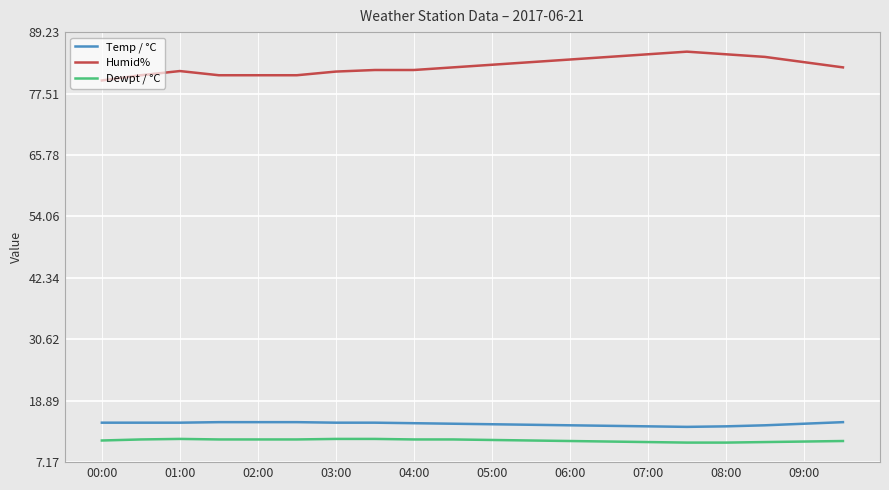

Is this an area chart (filled region under the line)?

No